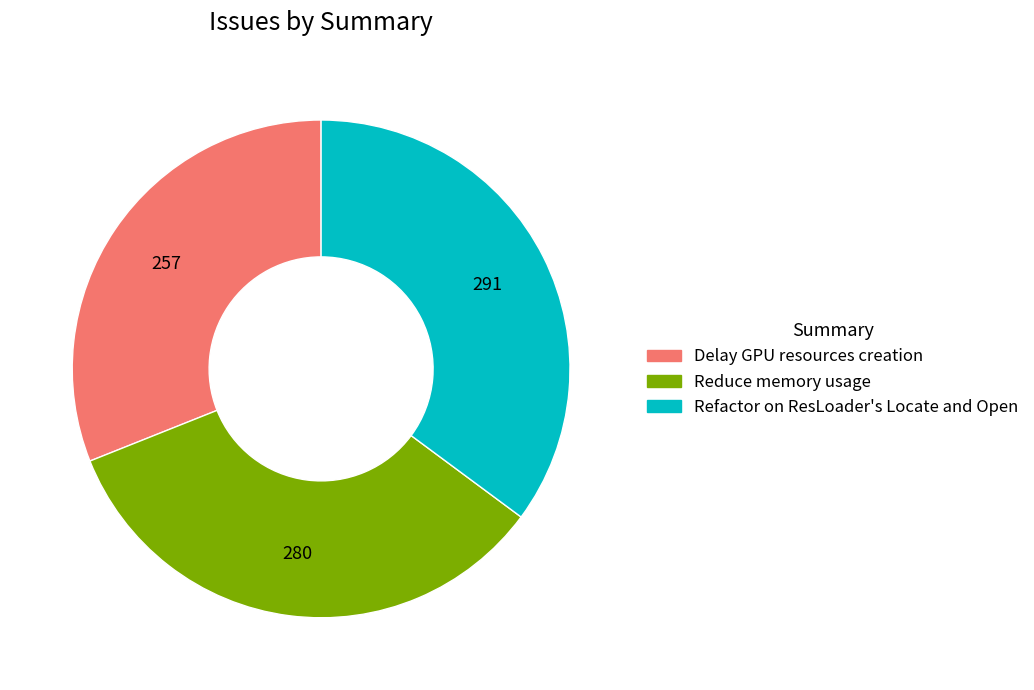

What is the ratio of the value at Refactor on ResLoader's Locate and Open to the value at Delay GPU resources creation?

1.1